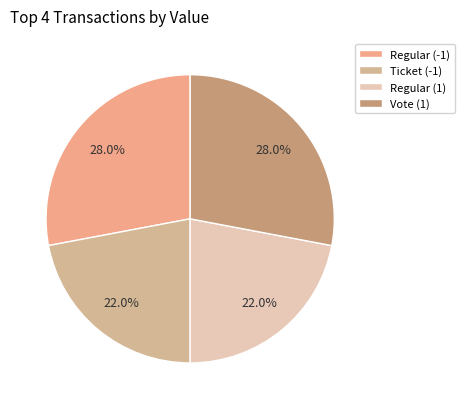

How many segments does this pie chart have?

4